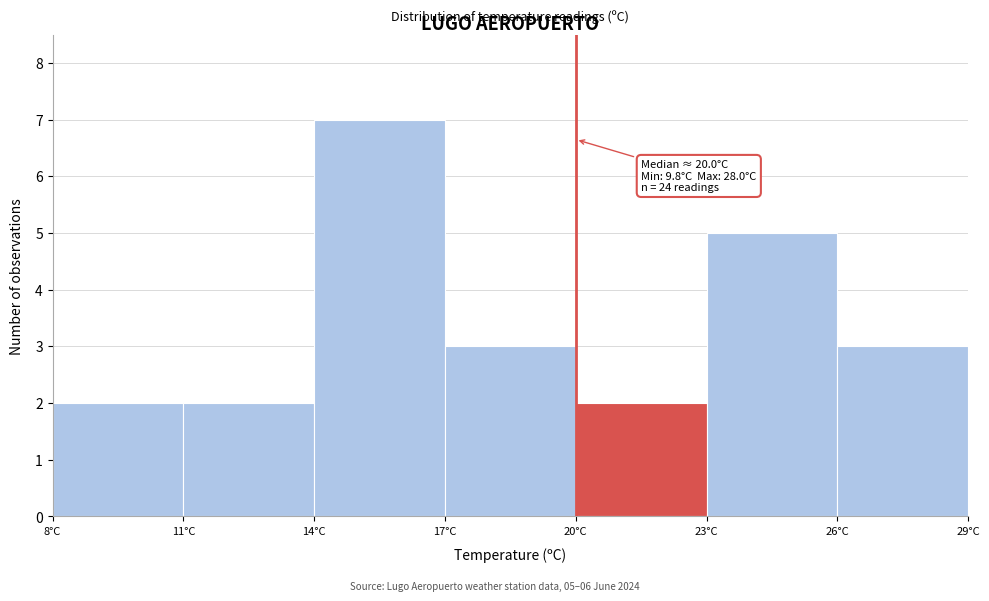

Over which range of the x-axis is the bar tallest?

14 to 17